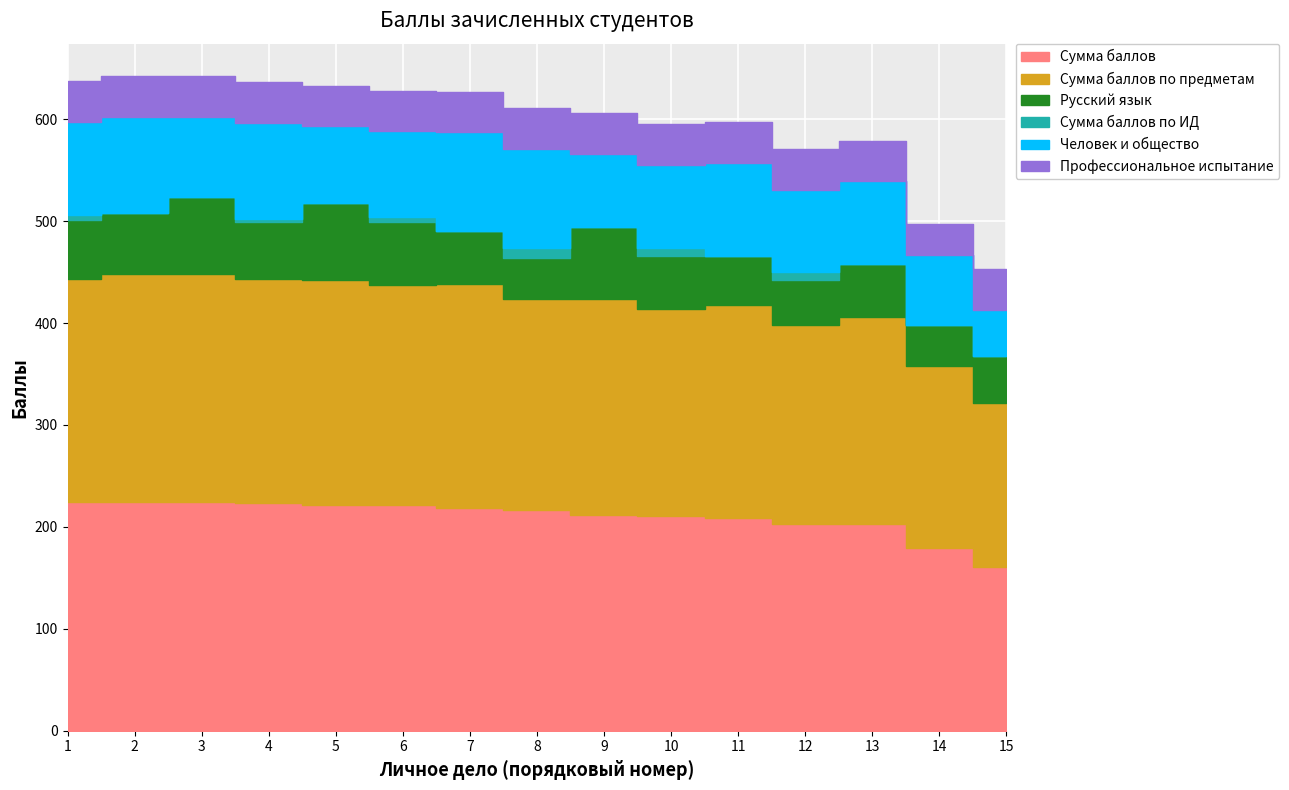

Reading left to right, list all the values displayed in this chart.

Сумма баллов: 1=224	2=224	3=224	4=223	5=221	6=221	7=219	8=217	9=212	10=211	11=209	12=203	13=203	14=179	15=161
Сумма баллов по предметам: 1=219	2=224	3=224	4=220	5=221	6=216	7=219	8=207	9=212	10=203	11=209	12=195	13=203	14=179	15=161
Русский язык: 1=58	2=60	3=76	4=56	5=76	6=62	7=52	8=40	9=70	10=52	11=48	12=44	13=52	14=40	15=46
Сумма баллов по ИД: 1=5	2=0	3=0	4=3	5=0	6=5	7=0	8=10	9=0	10=8	11=0	12=8	13=0	14=0	15=0
Человек и общество: 1=91	2=94	3=78	4=94	5=75	6=84	7=97	8=97	9=72	10=81	11=91	12=81	13=81	14=69	15=45
Профессиональное испытание: 1=40	2=40	3=40	4=40	5=40	6=40	7=40	8=40	9=40	10=40	11=40	12=40	13=40	14=30	15=40